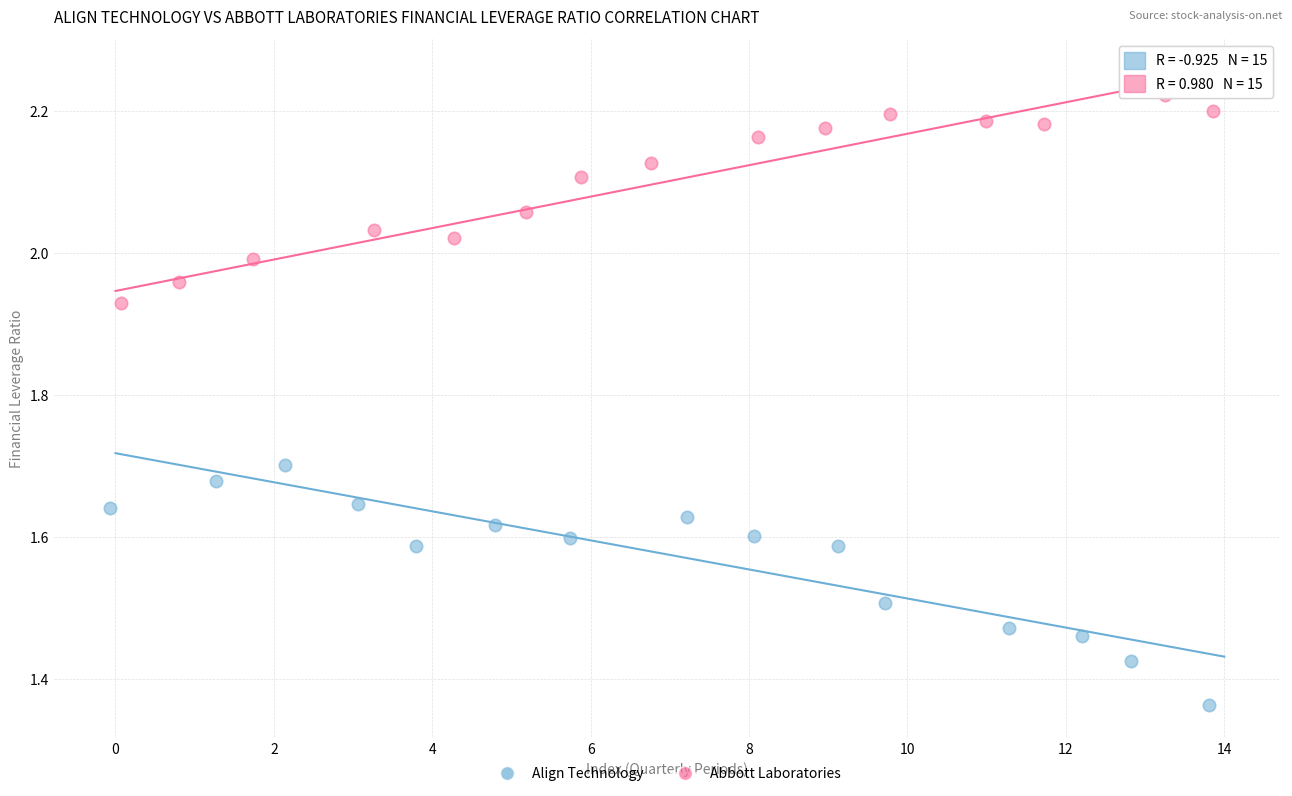

Which series contains the highest Y value?

Abbott Laboratories